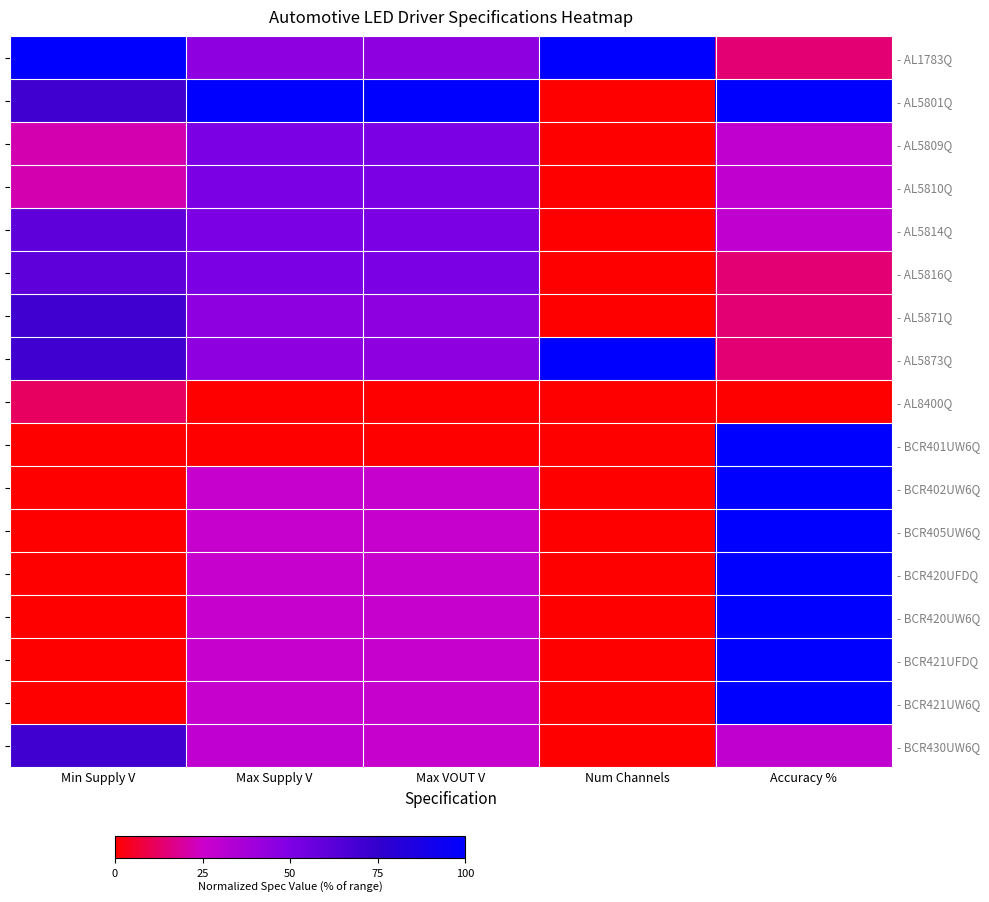

What is the maximum value for - AL5809Q?

51.2